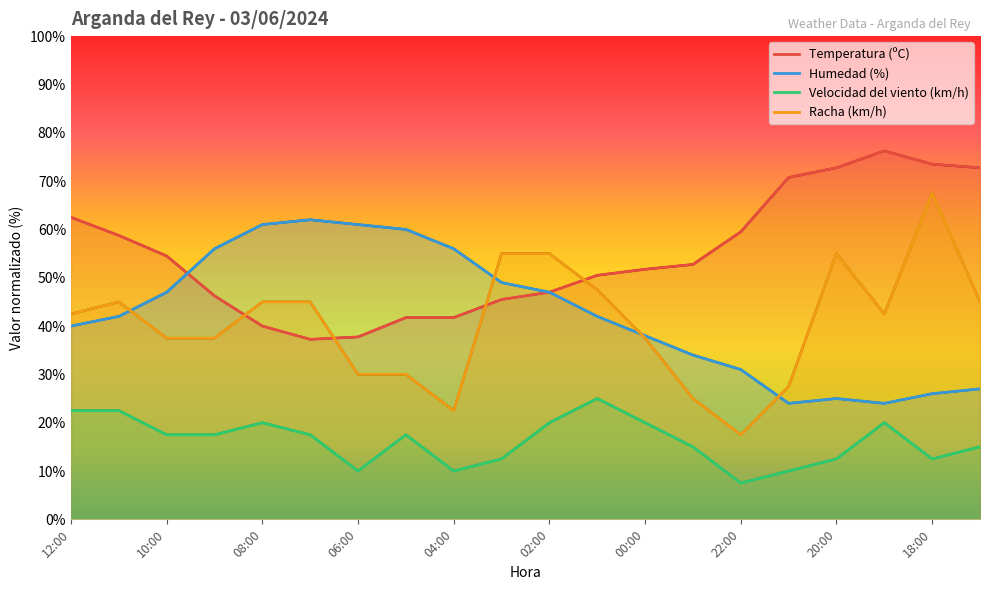

What is the total value across all series at 04:00?

130.2